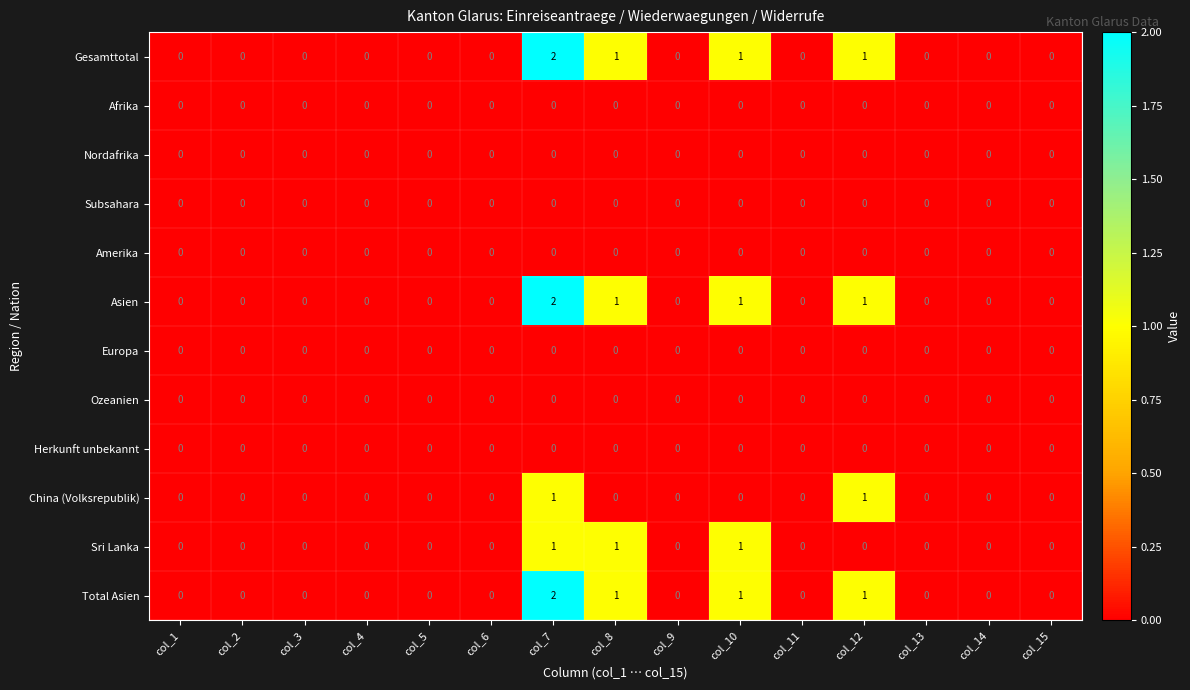

Which category has the highest value across all series?

col_7